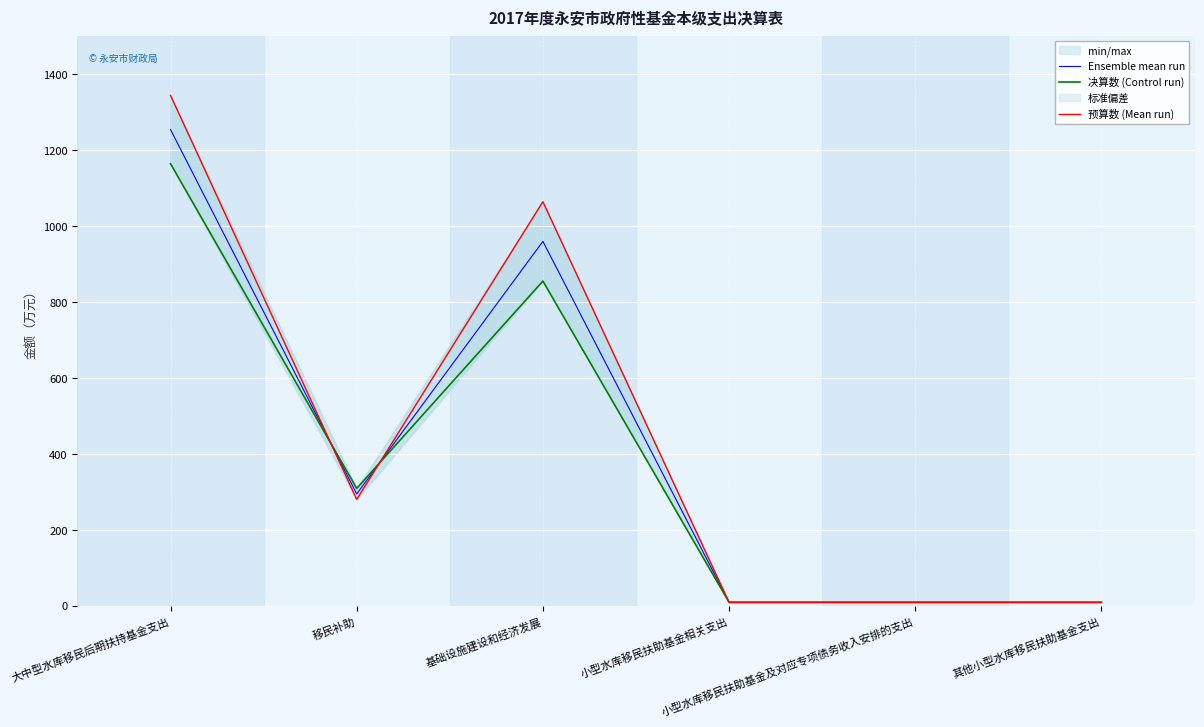

What is the maximum value shown in the chart?

1344.0